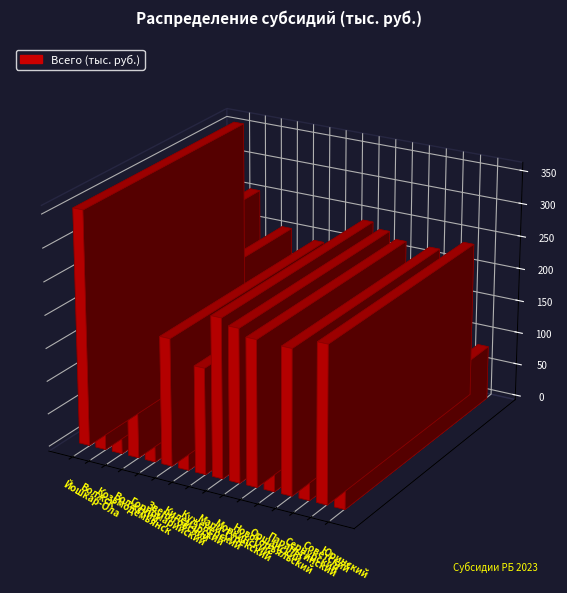

Count the number of categories in the chart.

16